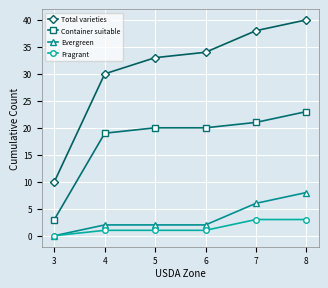

What is the maximum value shown in the chart?

40